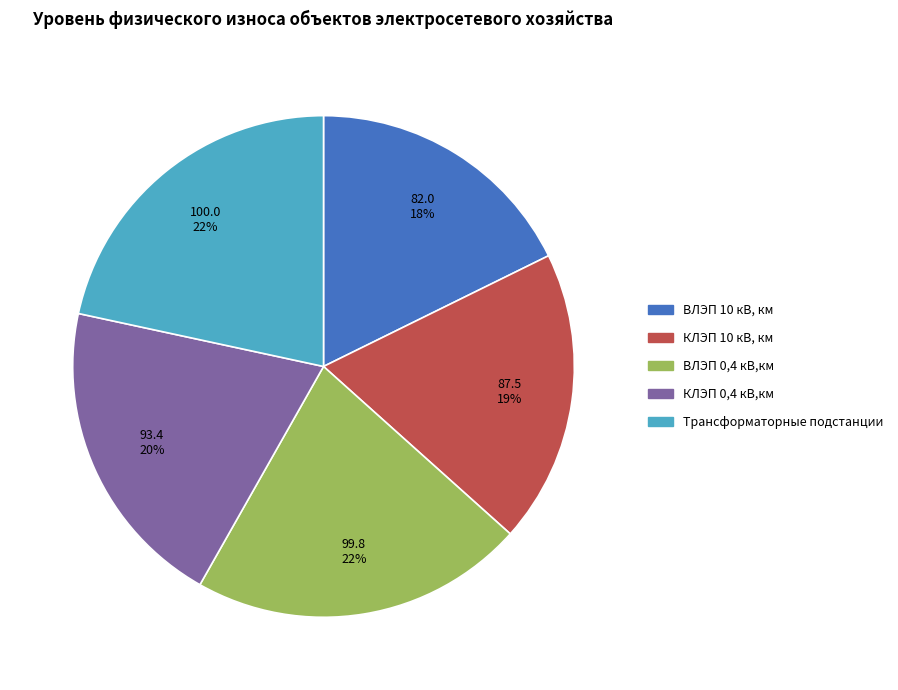

Combined, do КЛЭП 0,4 кВ,км and ВЛЭП 10 кВ, км account for over 50%?

No